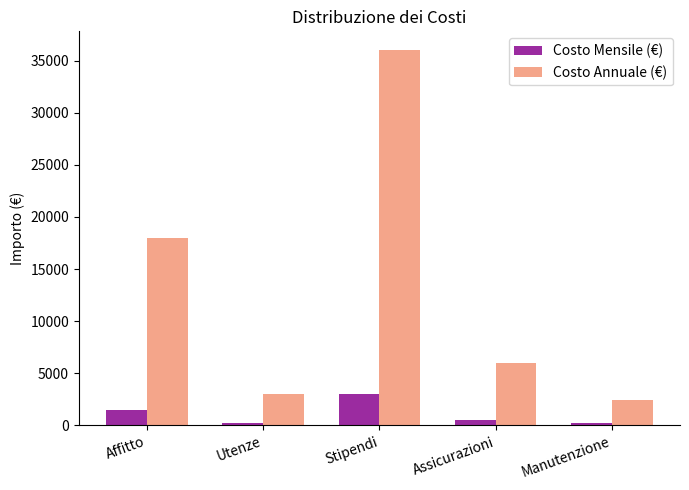

How many distinct data groups are displayed?

2